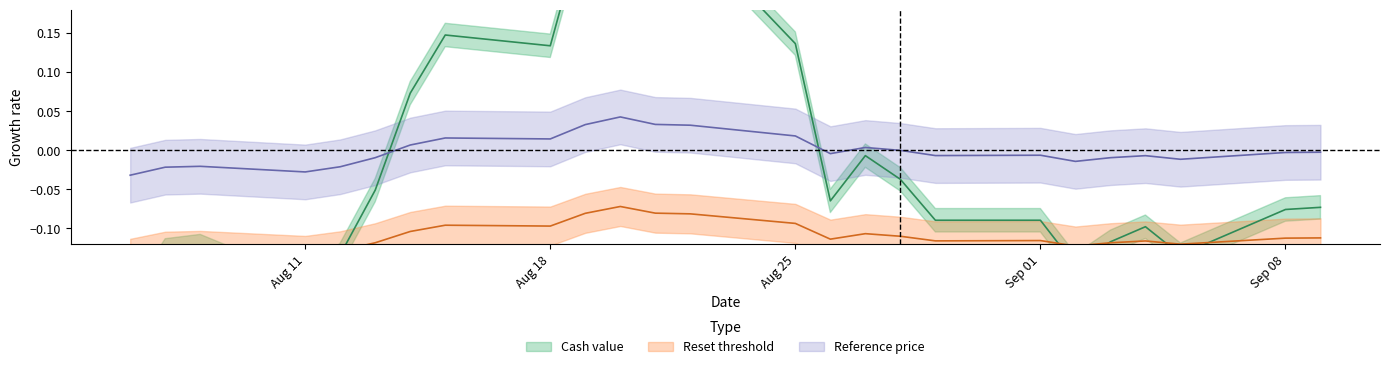

At which label is Reference price closest to 0?

2025-08-28